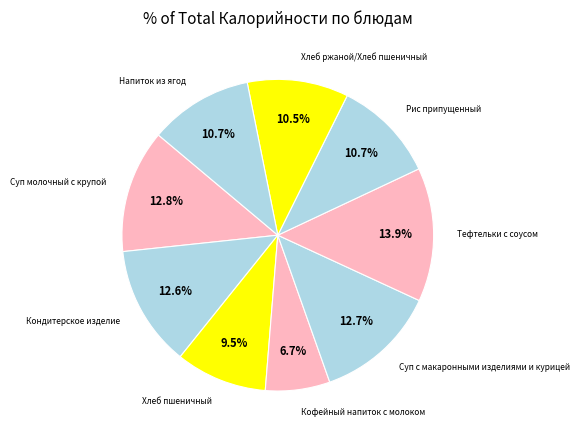

Approximately how many times larger is the value at Кофейный напиток с молоком compared to Напиток из ягод?

0.6